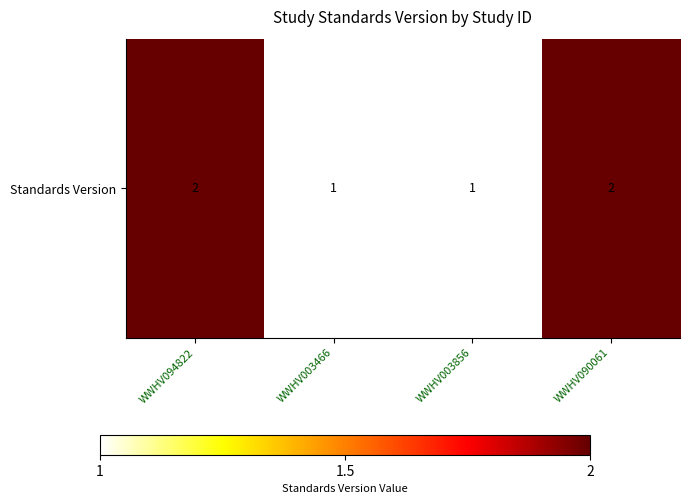

Reading left to right, list all the values displayed in this chart.

WWHV094822=2	WWHV003466=1	WWHV003856=1	WWHV090061=2